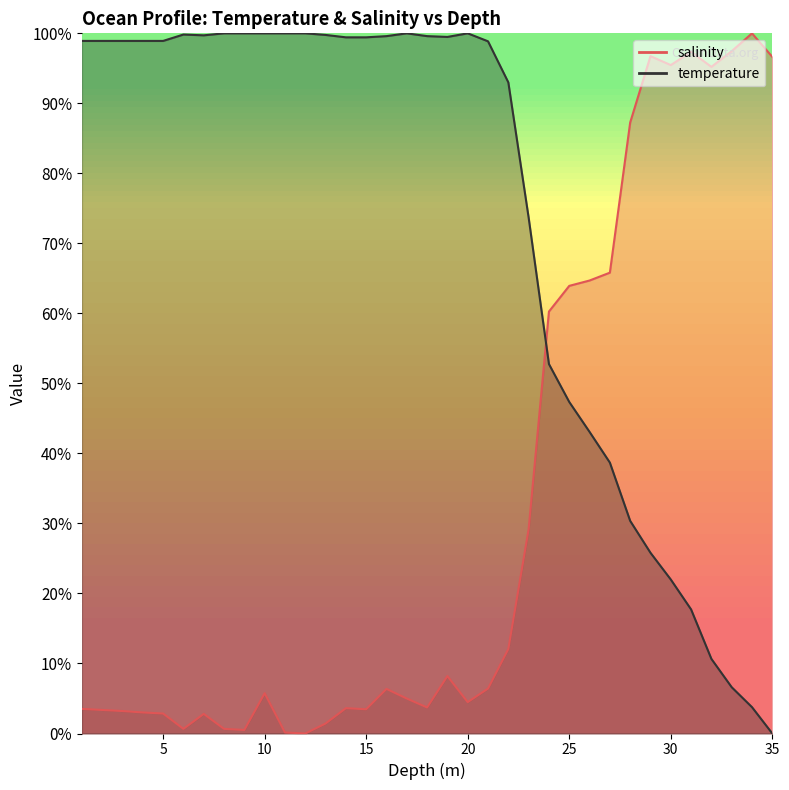

At how many categories does at least one series exceed 64?

33